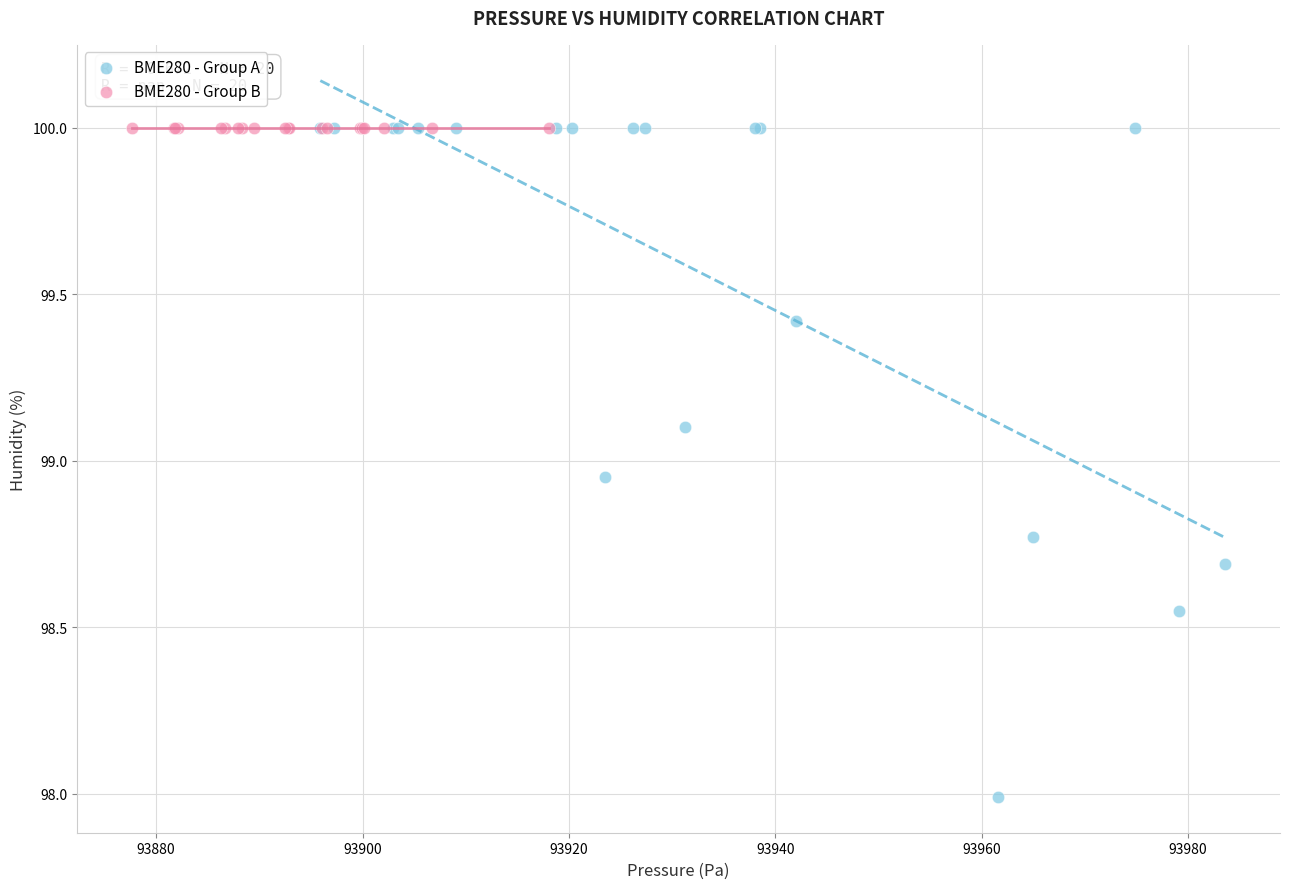

Which series contains the lowest Y value?

BME280 - Group A